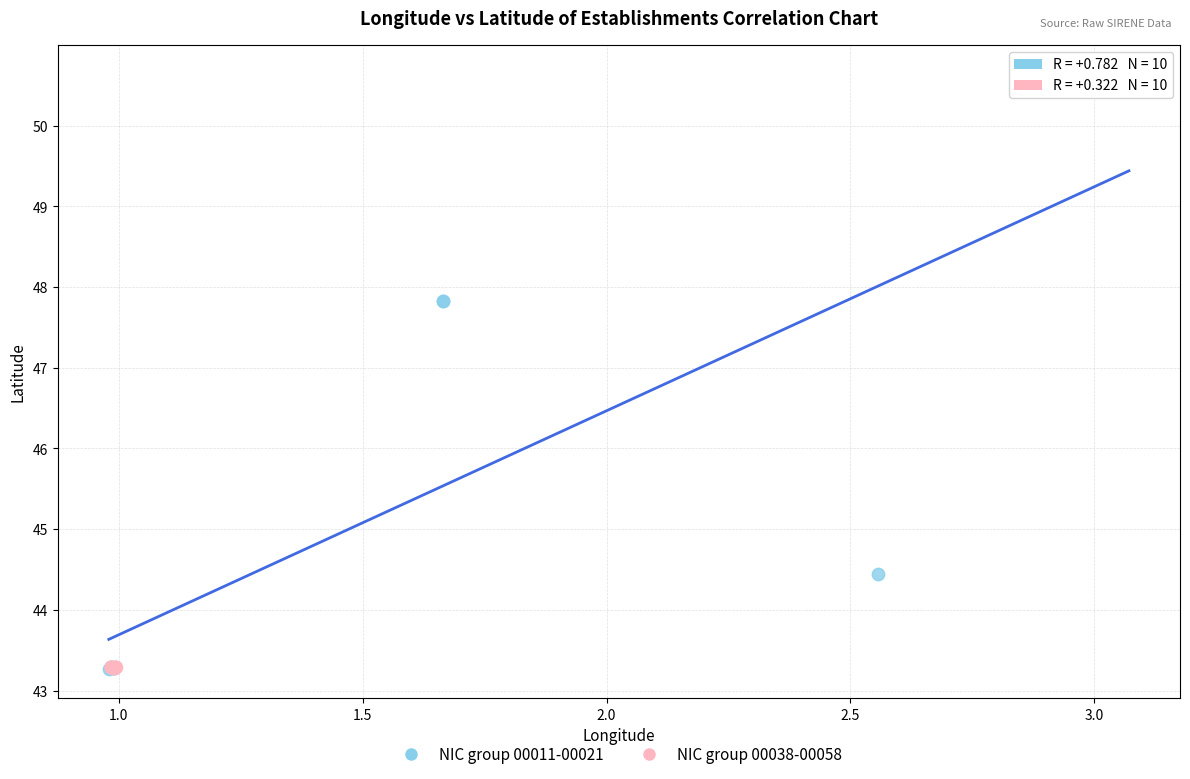

Which series has the largest Y range (max minus min)?

NIC group 00011-00021